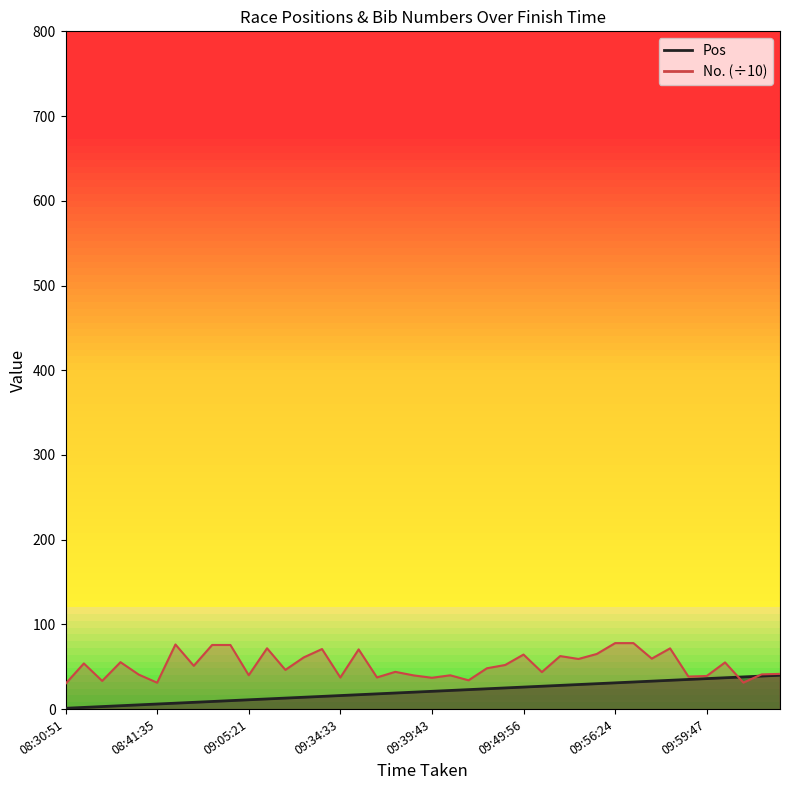

What is the difference between the highest and lowest values at 10:03:32?

1.6